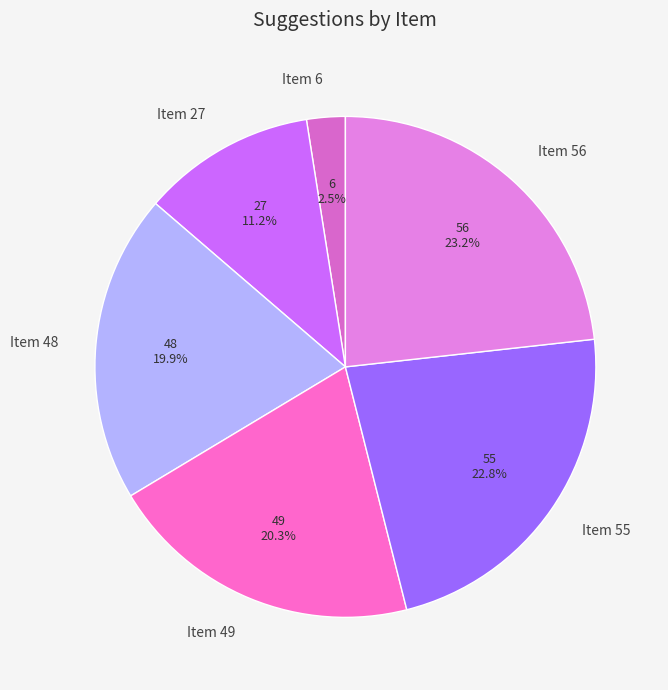

What percentage is the Item 55 slice, to the nearest percent?

23%